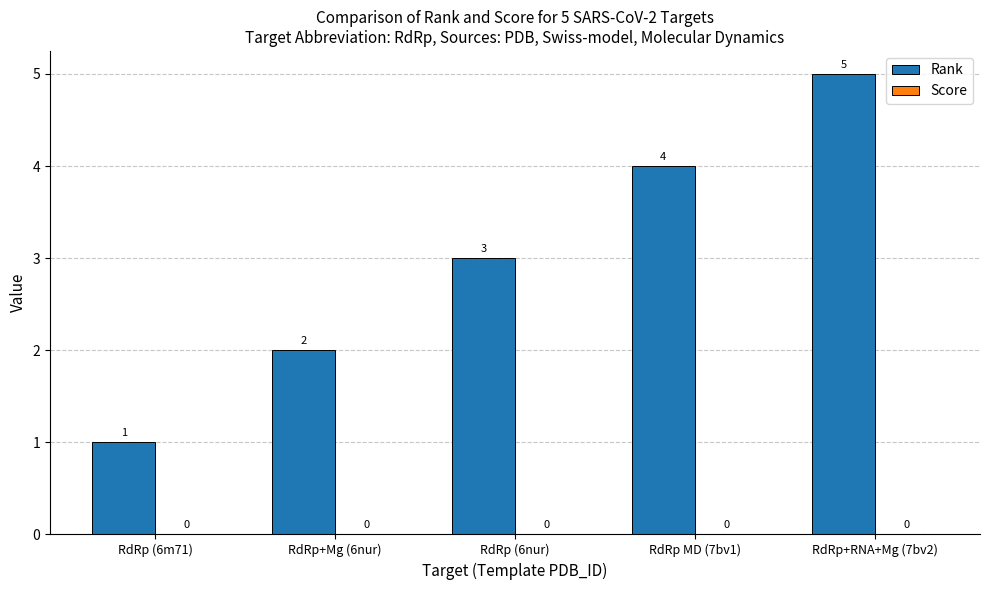

What is the label of the 4th bar from the right?

RdRp+Mg (6nur)